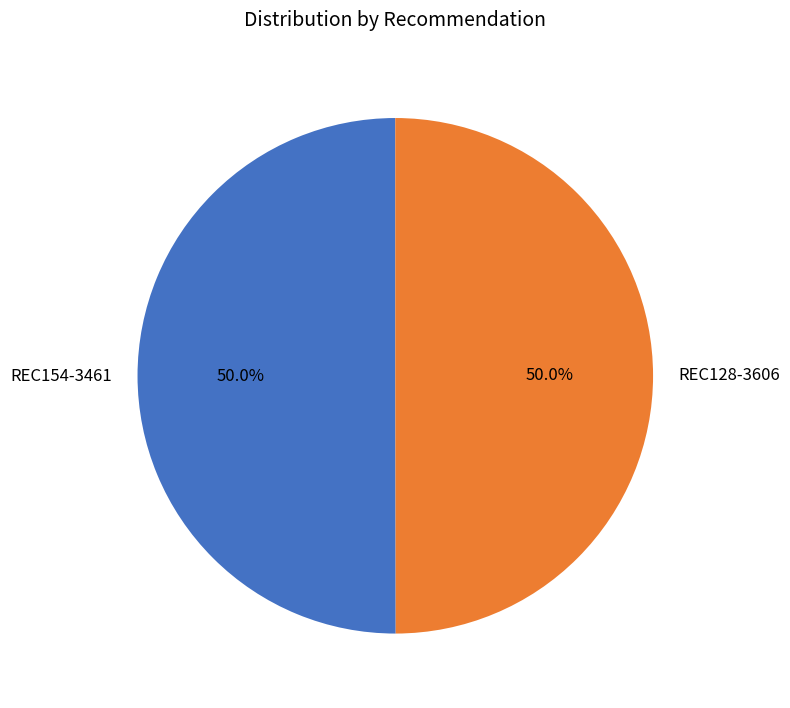

To the nearest percent, what percentage of the pie is REC128-3606?

50%